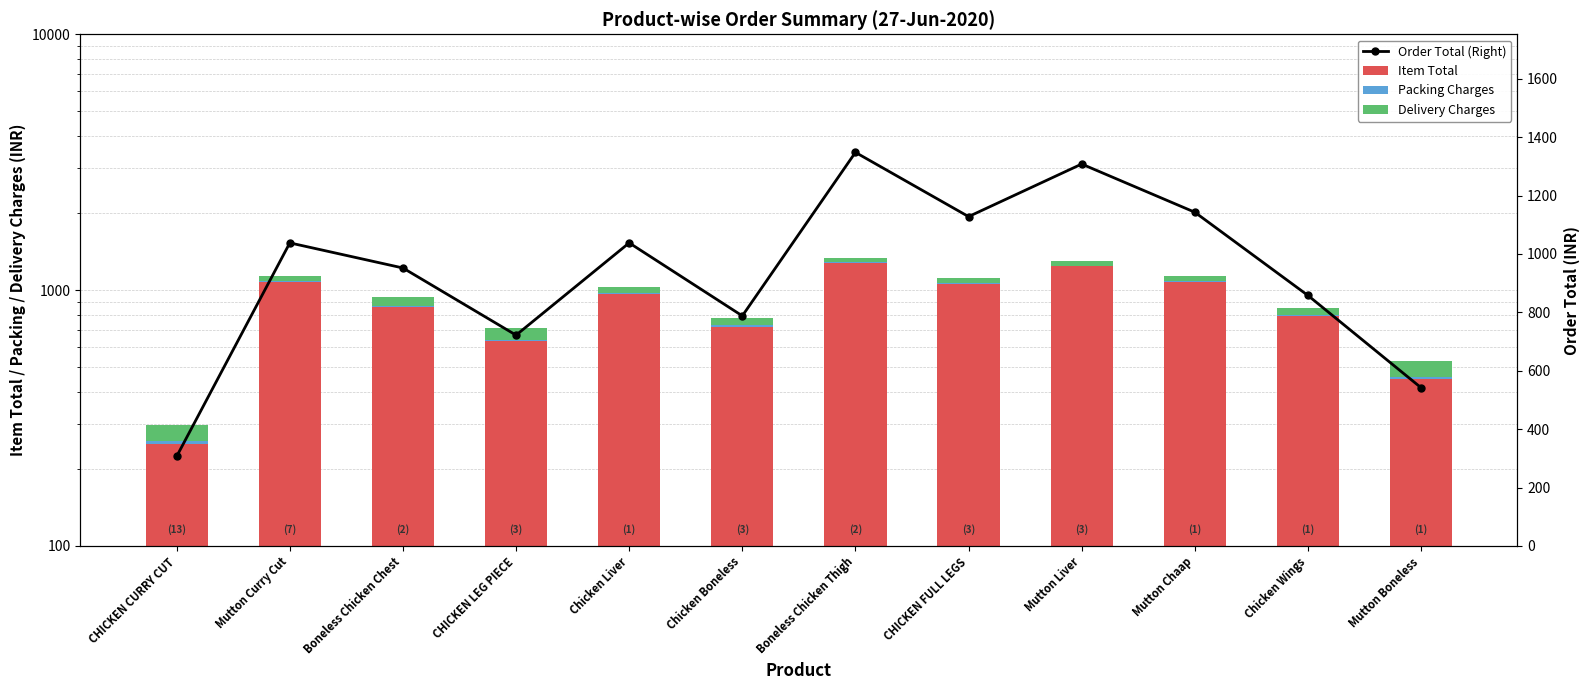

Which series has the largest total across all categories?

Order Total (Right)